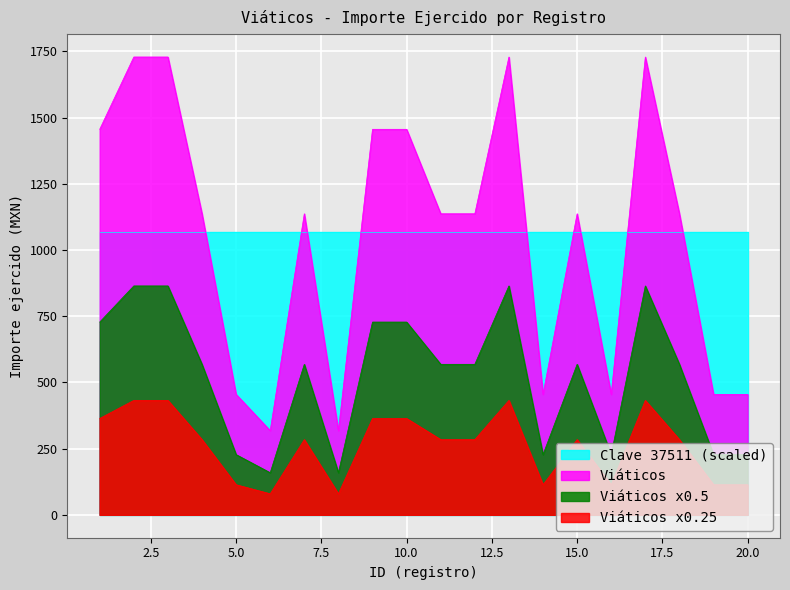

What is the value of the 5th point from the left?

455